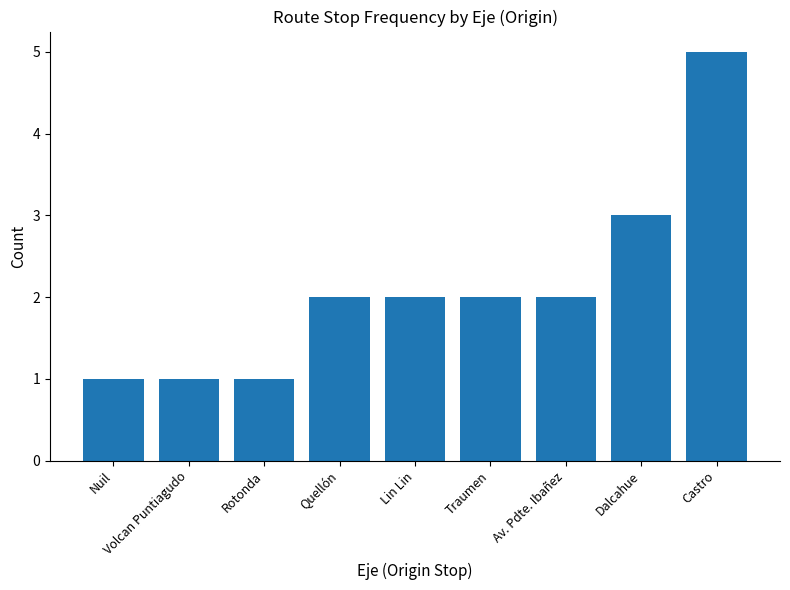

What is the sum of the values at Traumen and Quellón?

4